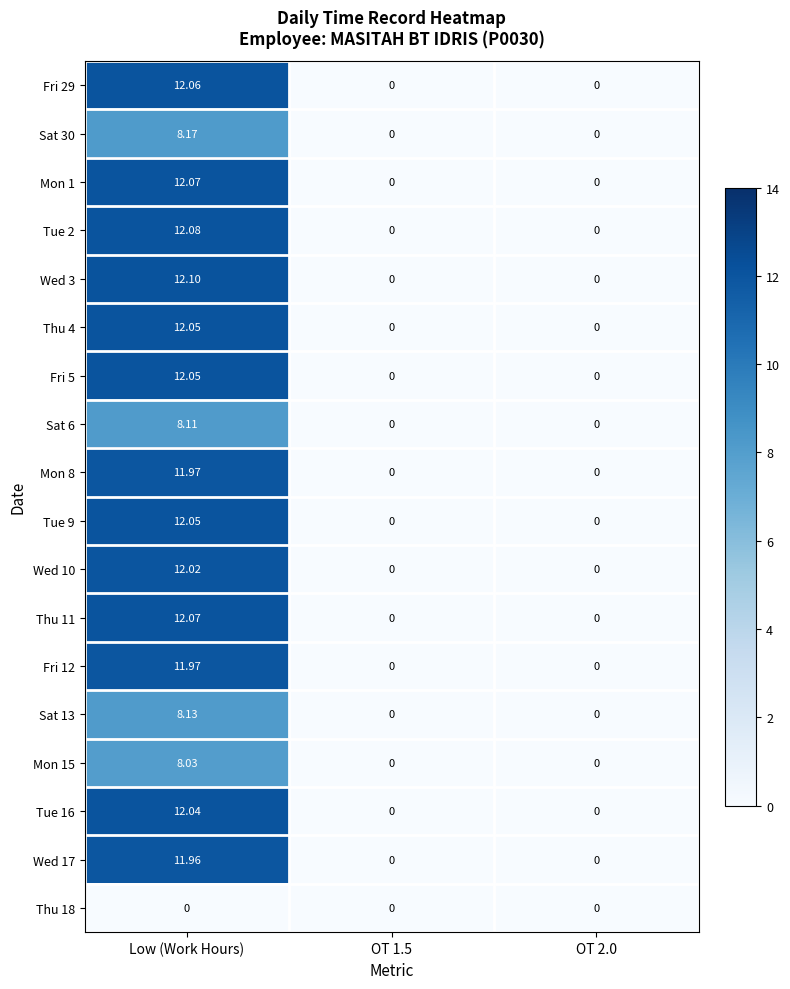

At which label does Fri 29 reach its peak?

Low (Work Hours)